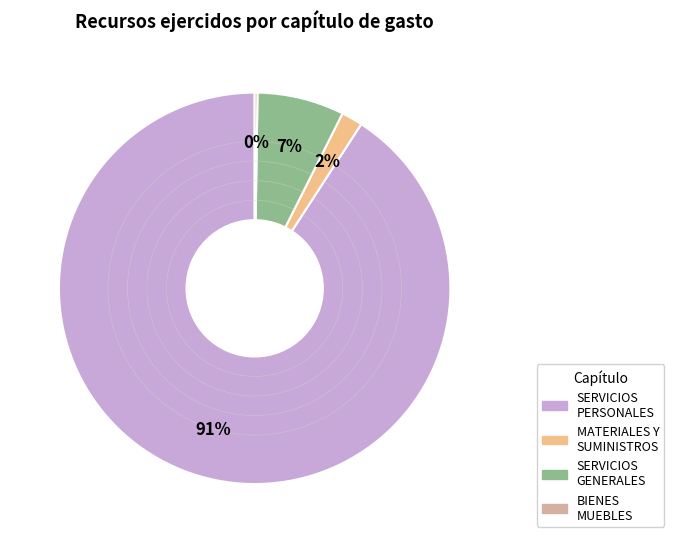

Is it true that SERVICIOS GENERALES is 1% of the pie?

False